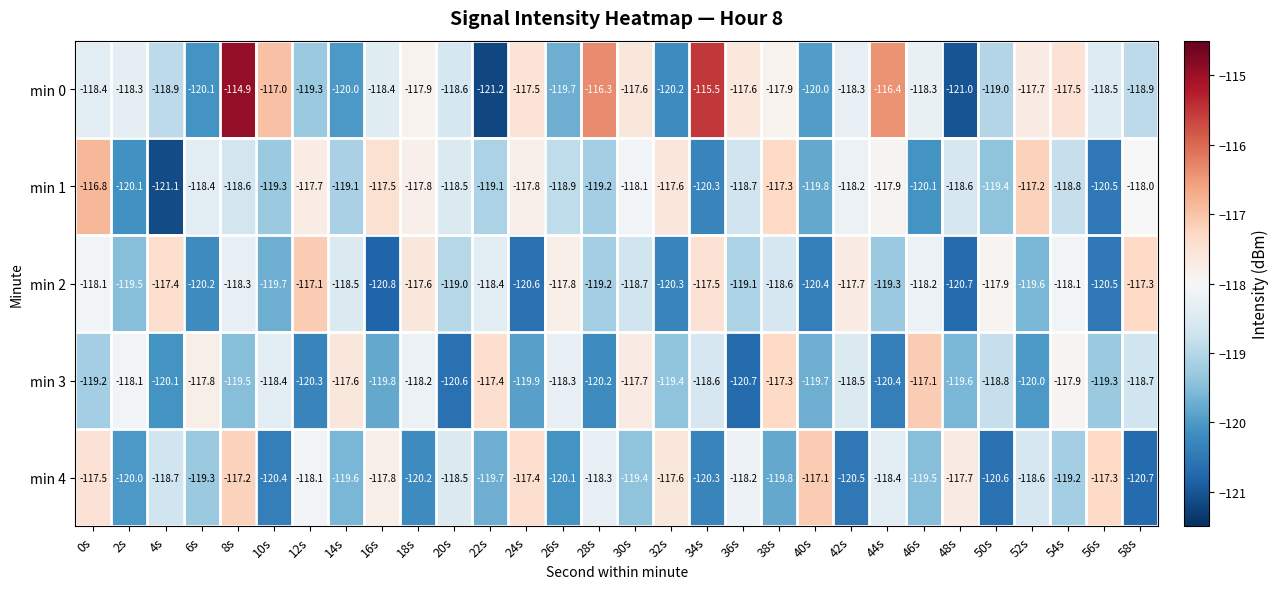

Read the min 3 value at 0s.

-119.2